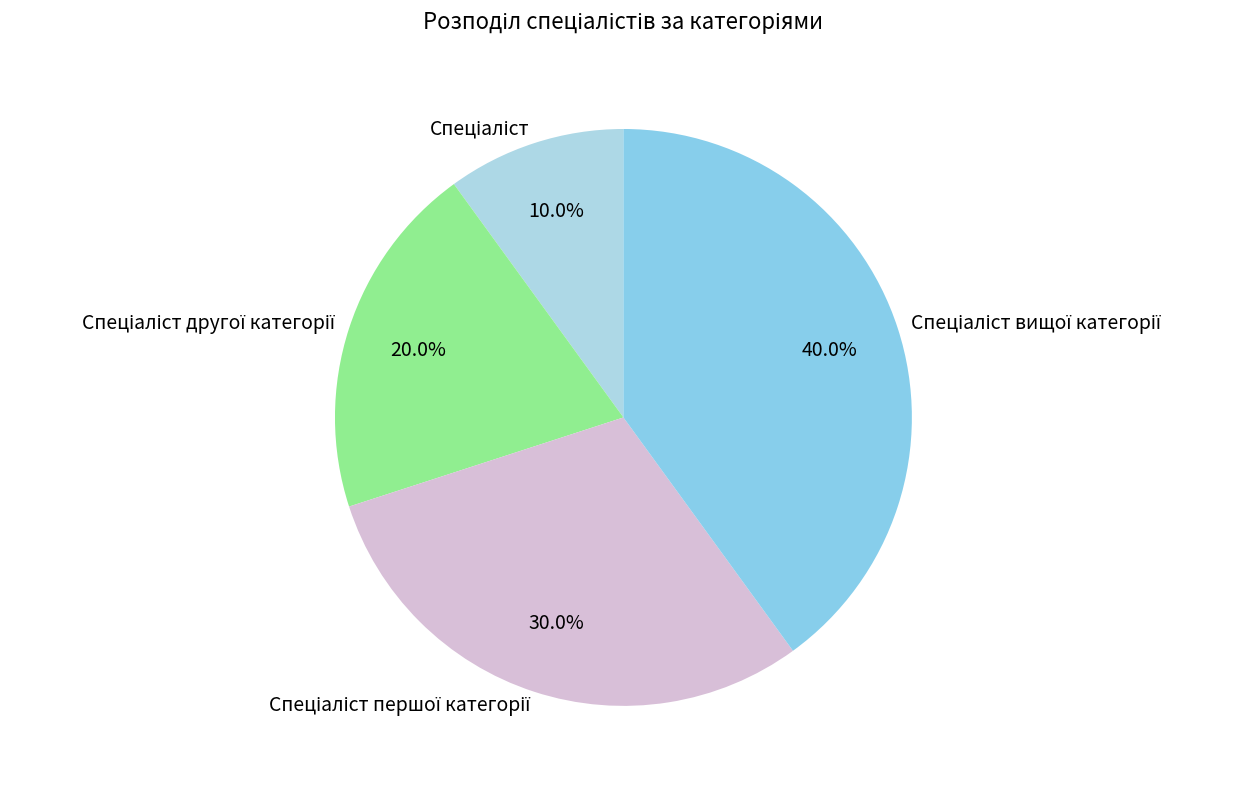

How many slices are in this pie chart?

4